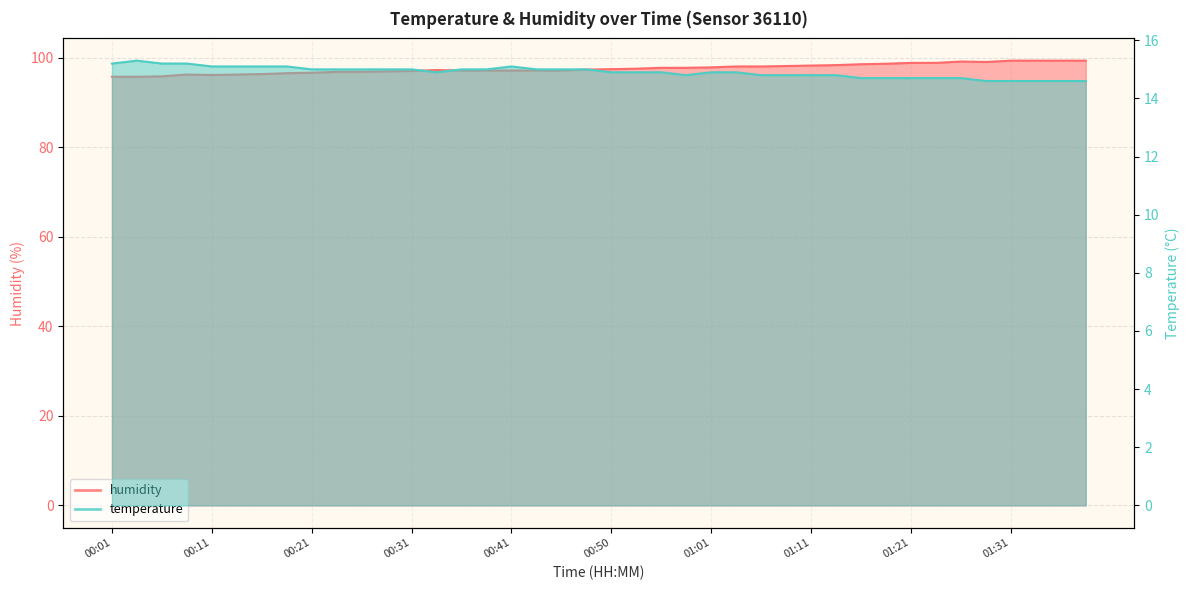

At how many categories does at least one series exceed 78?

40